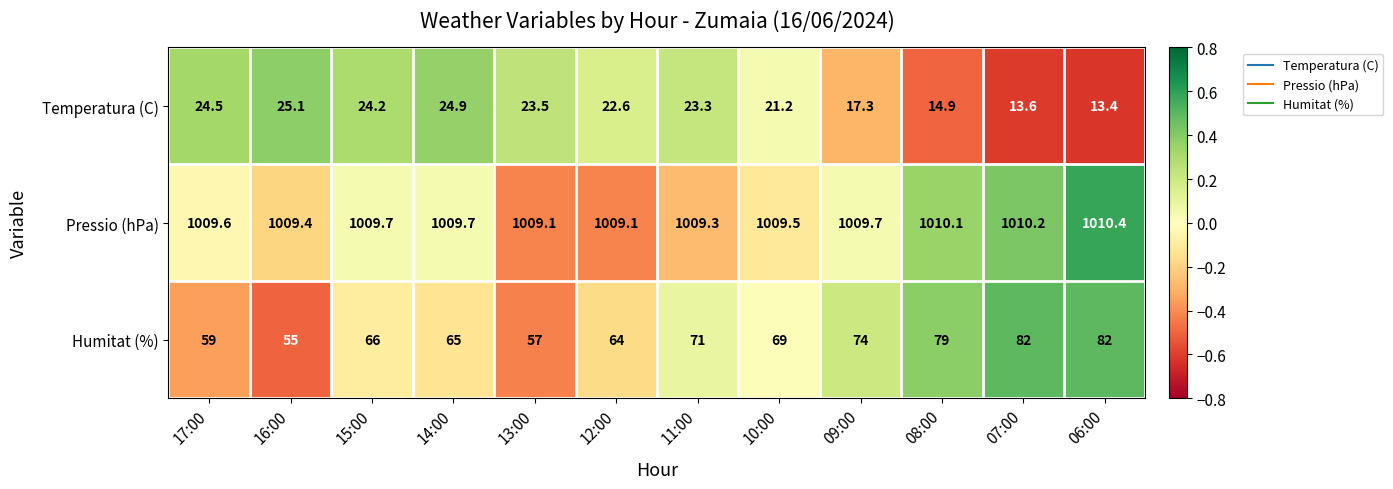

List the series in order of their peak value, lowest first.

Temperatura (C), Humitat (%), Pressio (hPa)